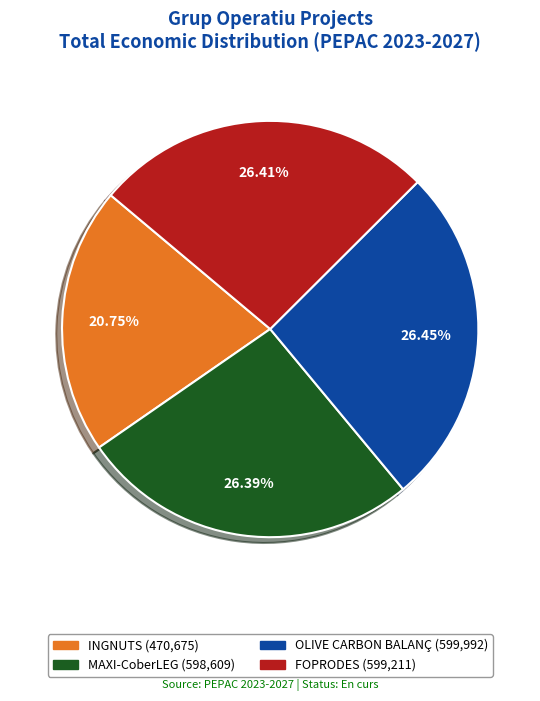

How many slices are in this pie chart?

4